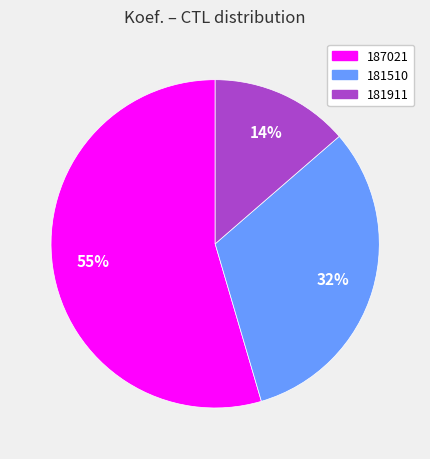

Does 181911 represent more than half of the total?

No